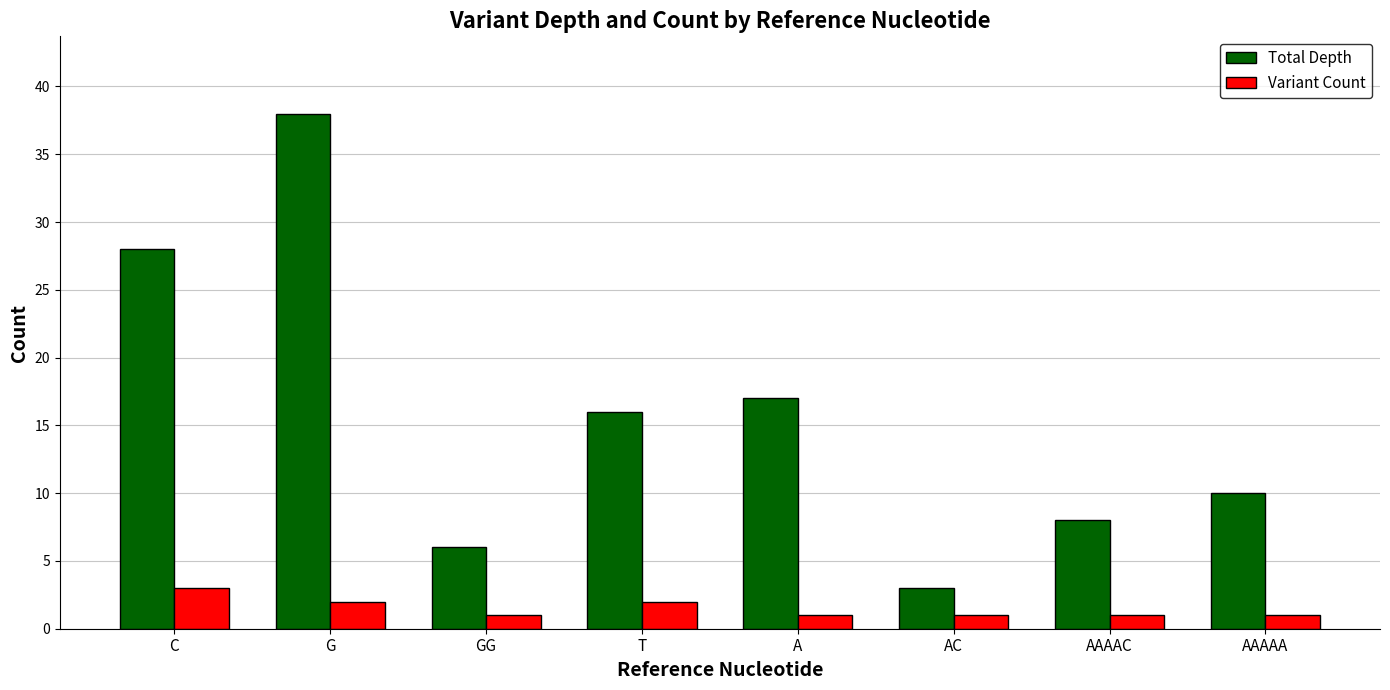

Reading left to right, transcribe all the data shown in this chart.

Total Depth: 28	38	6	16	17	3	8	10
Variant Count: 3	2	1	2	1	1	1	1